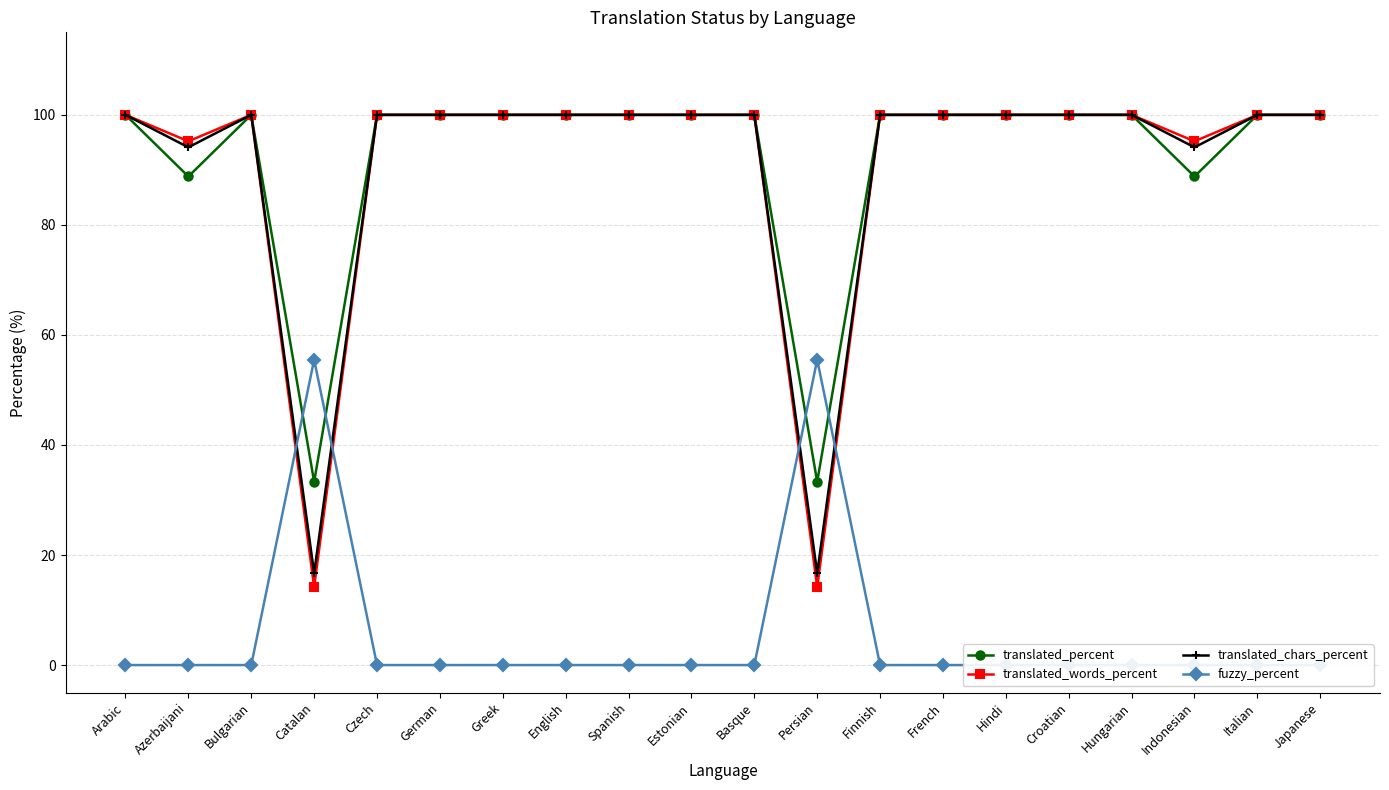

What is the maximum value shown in the chart?

100.0